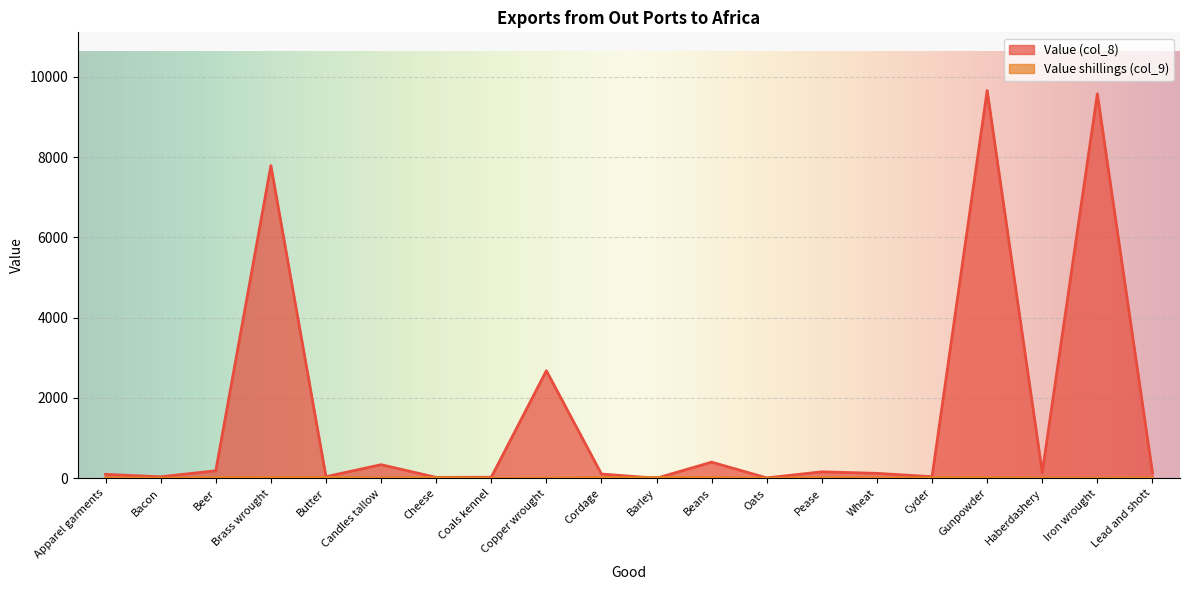

What is the difference between the maximum and second lowest values in the Value shillings (col_9) series?

18